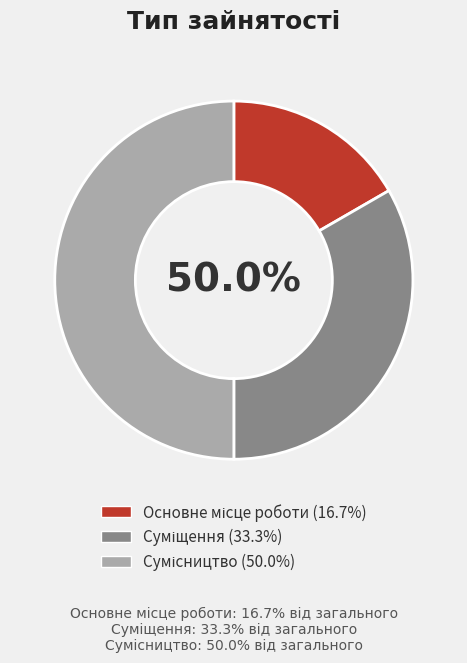

Is there any slice that represents more than half of the pie?

No